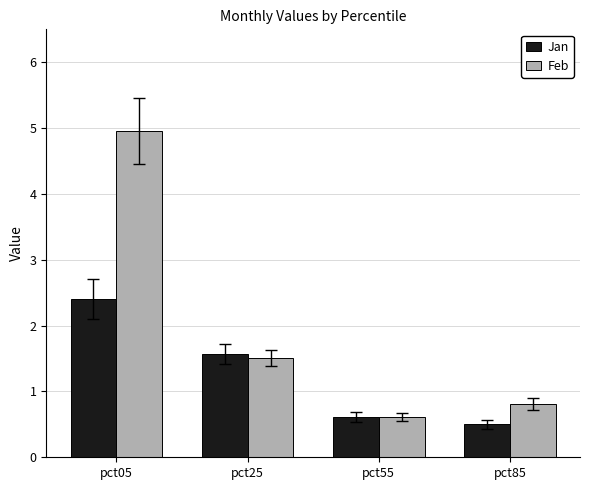

How many data points does each series have?

4